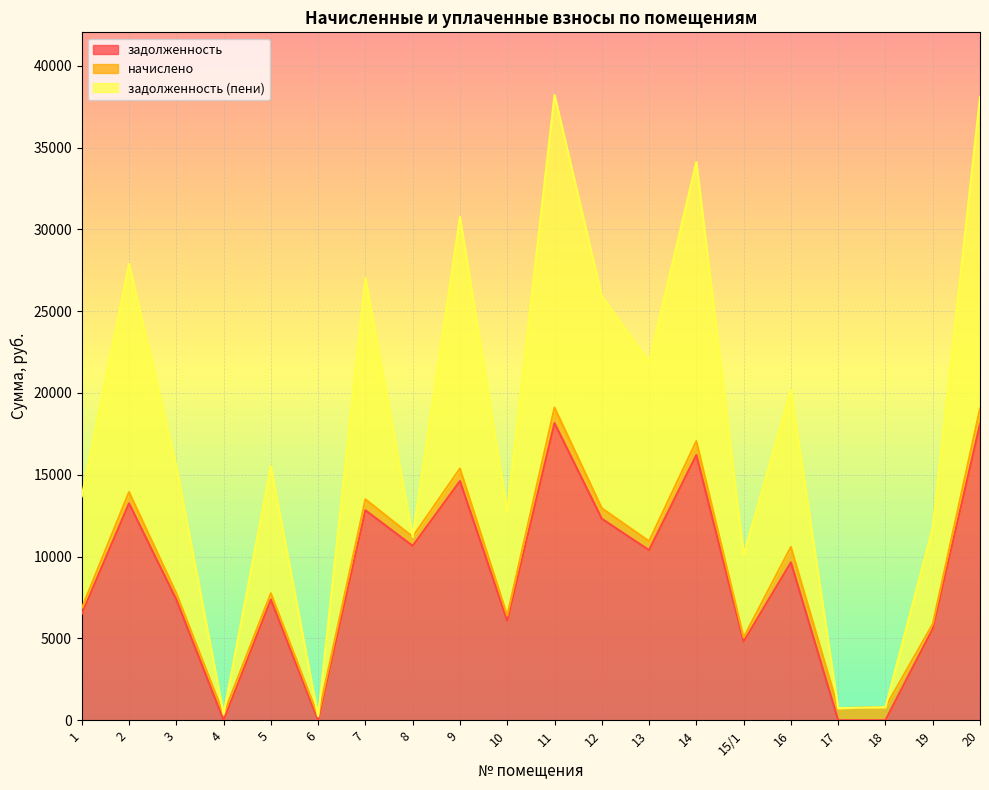

What is the highest value of the задолженность series?

18158.5